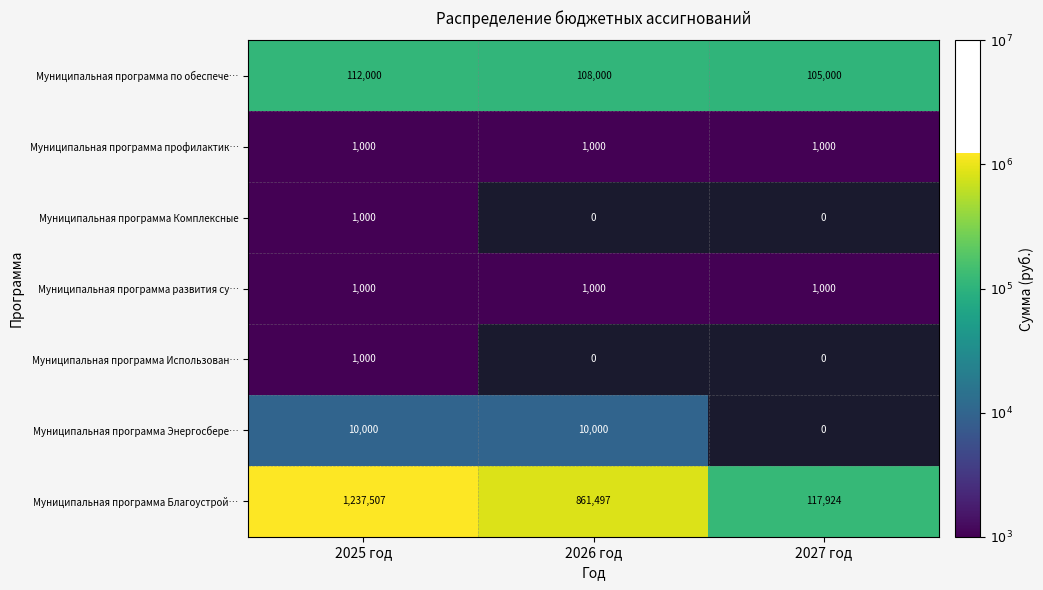

What is the maximum value shown in the chart?

6.1